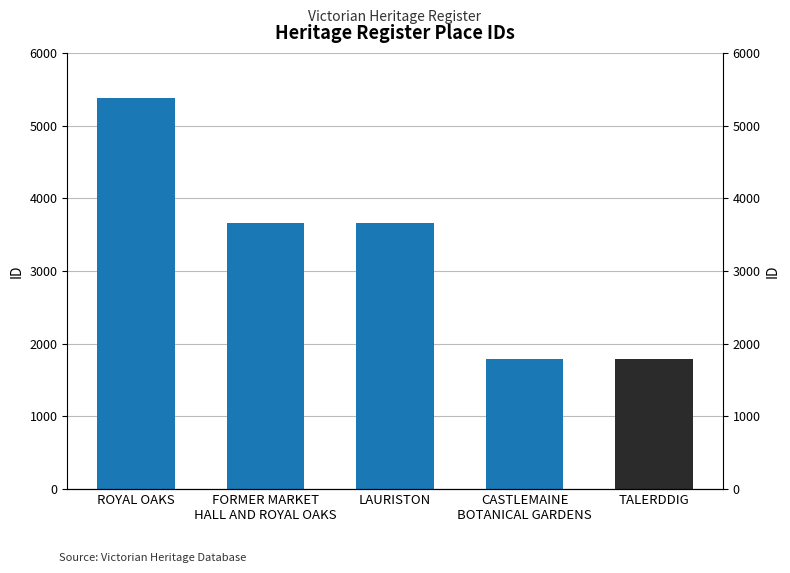

Rank the categories by value from lowest to highest.

TALERDDIG, CASTLEMAINE
BOTANICAL GARDENS, LAURISTON, FORMER MARKET
HALL AND ROYAL OAKS, ROYAL OAKS